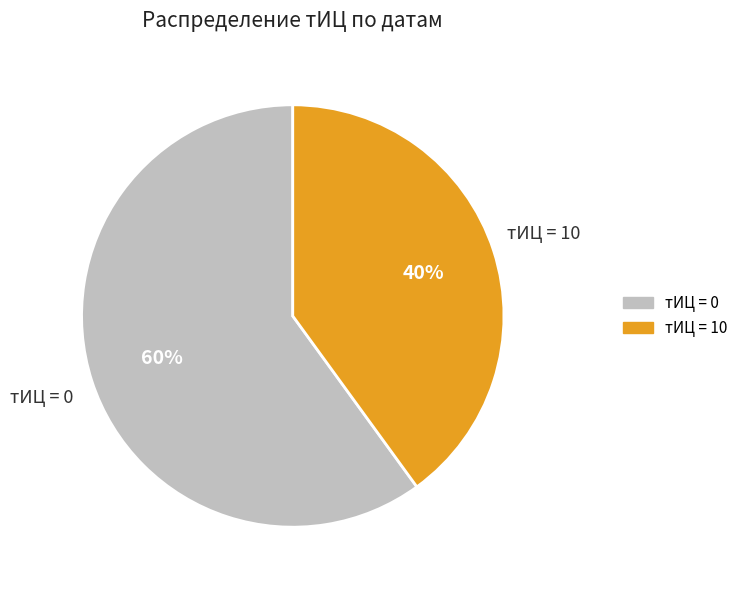

Does any single category account for the majority?

Yes